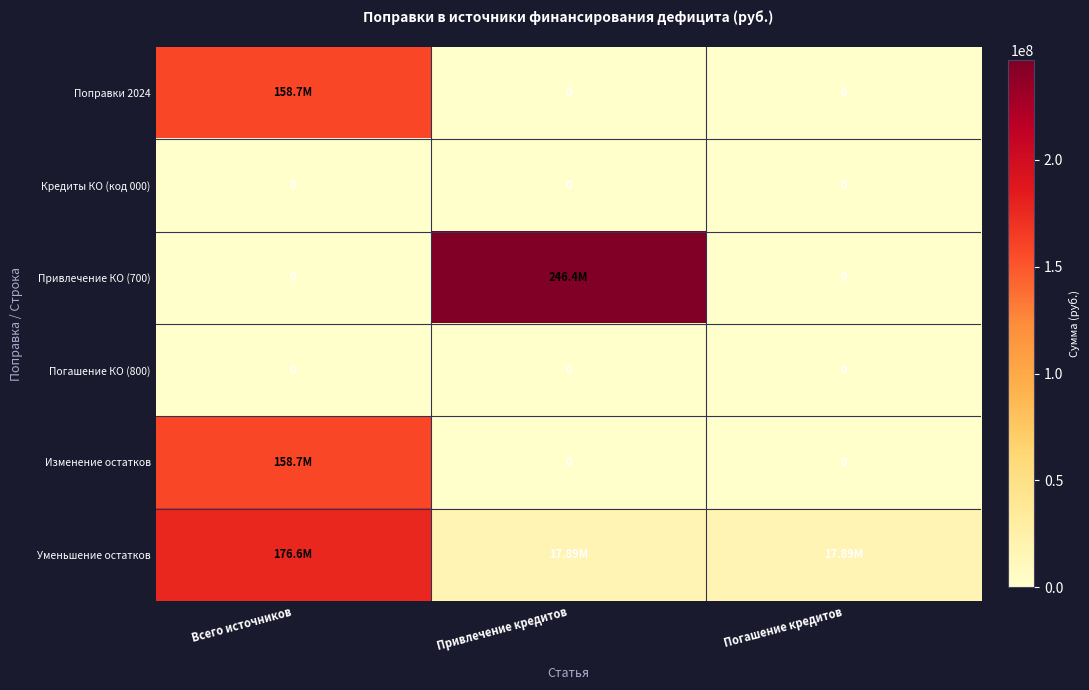

Between Всего источников and Погашение кредитов, which is larger?

Всего источников